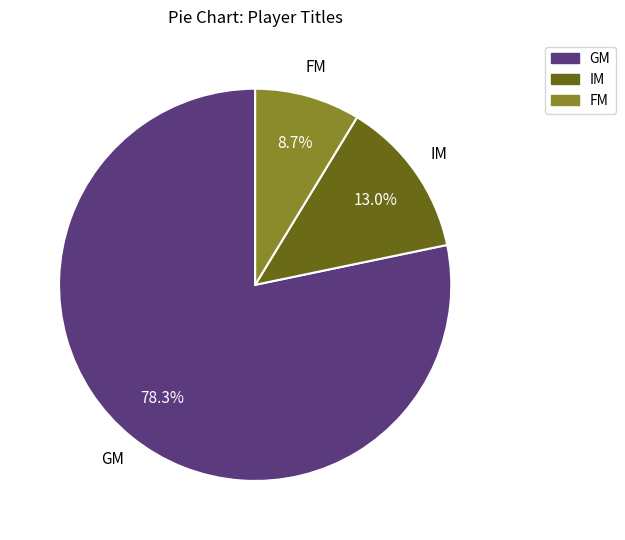

Between GM and IM, which is larger?

GM